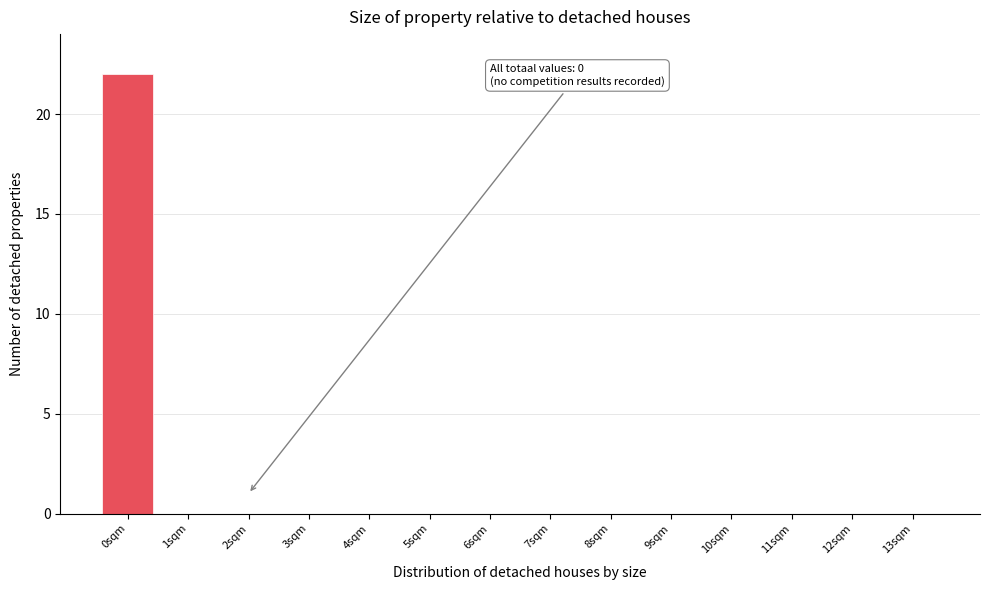

Reading left to right, transcribe all the data shown in this chart.

0sqm=22	1sqm=0	2sqm=0	3sqm=0	4sqm=0	5sqm=0	6sqm=0	7sqm=0	8sqm=0	9sqm=0	10sqm=0	11sqm=0	12sqm=0	13sqm=0